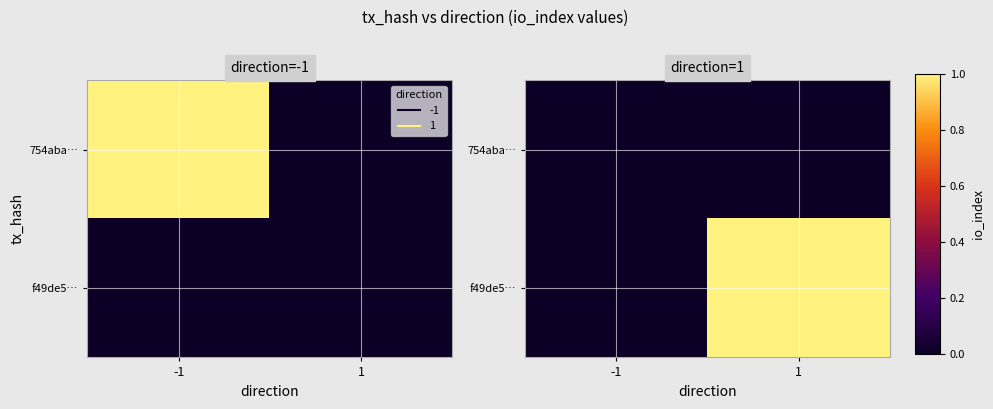

What is the greatest value displayed?

1